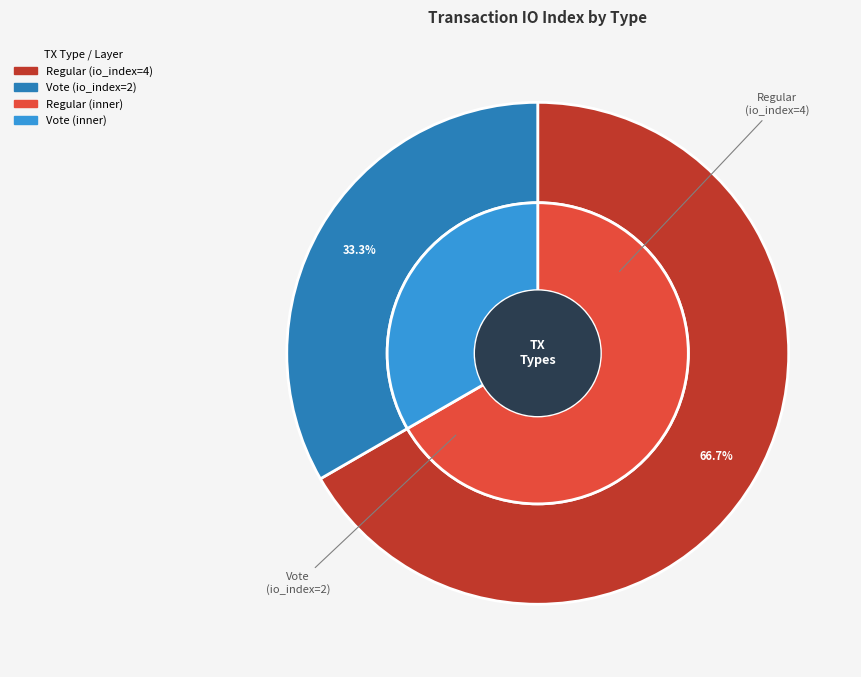

What is the smallest slice in the pie chart?

Vote (io_index=2)